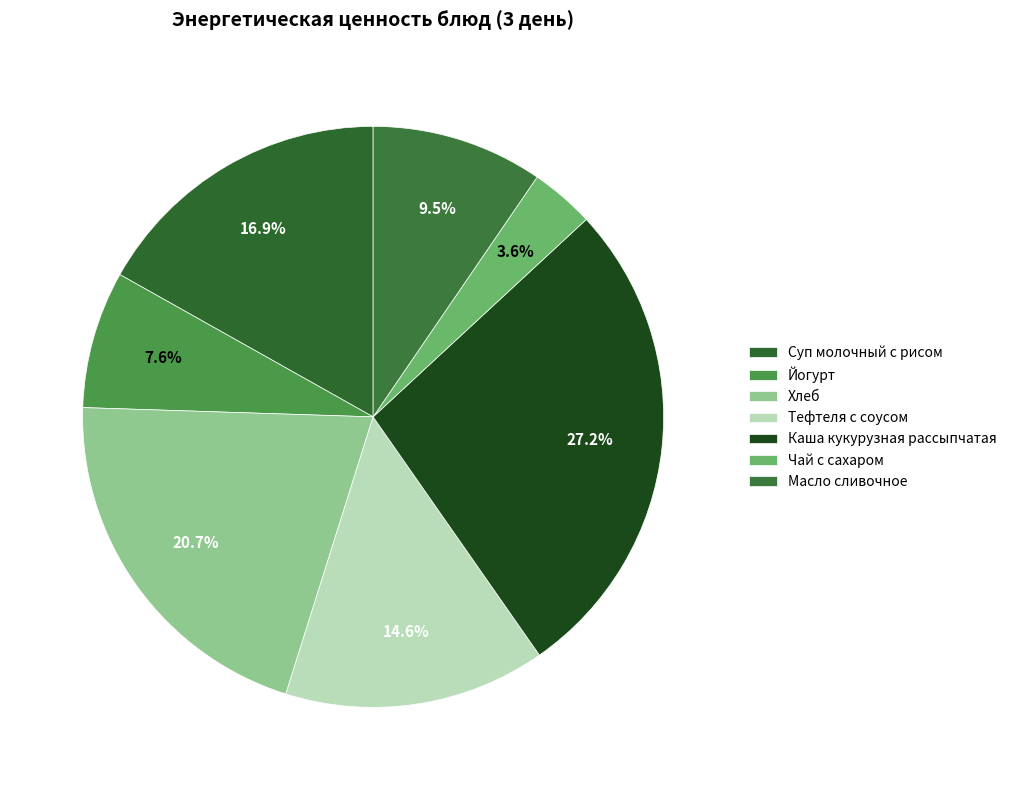

What percentage is NOT represented by Йогурт?

92.4%